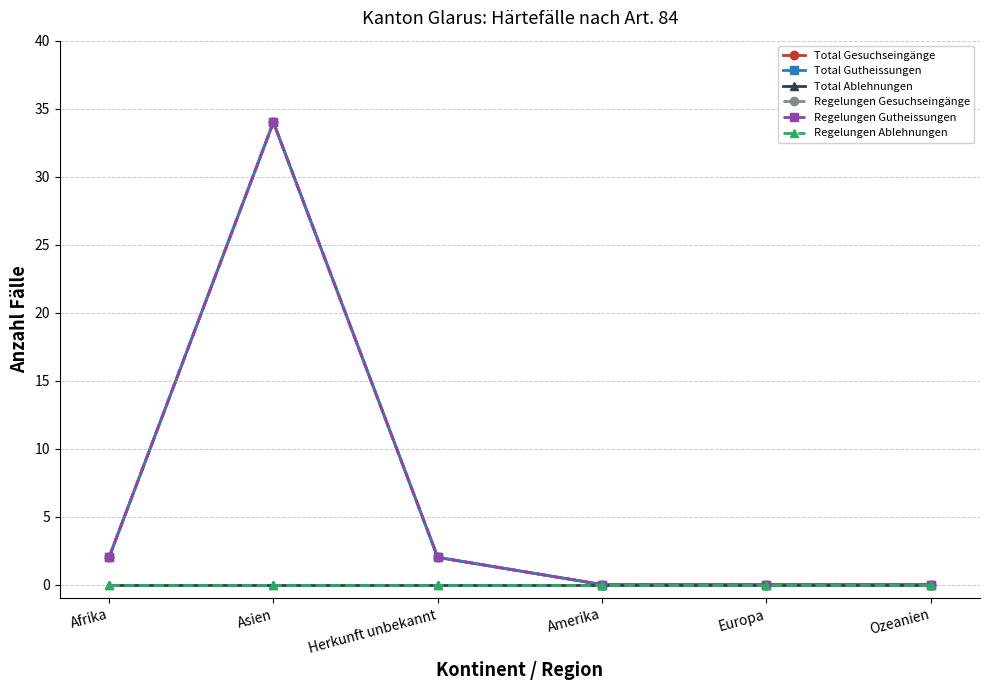

Does the chart have visible grid lines?

Yes